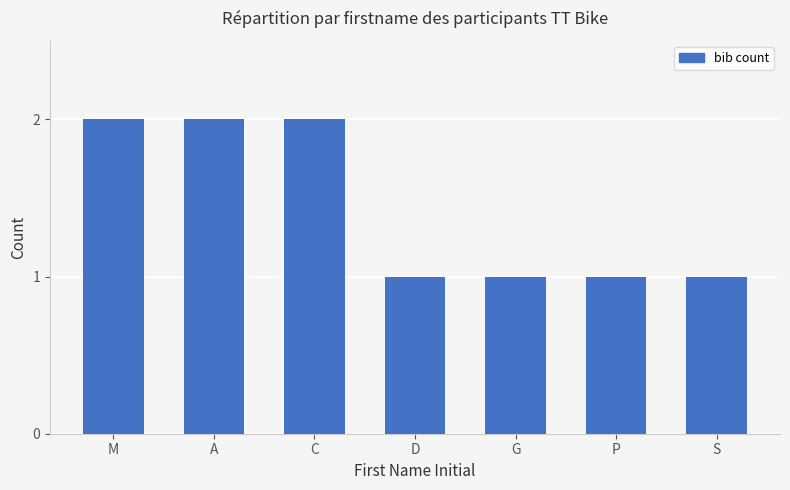

Is it true that the value at P is 2?

False